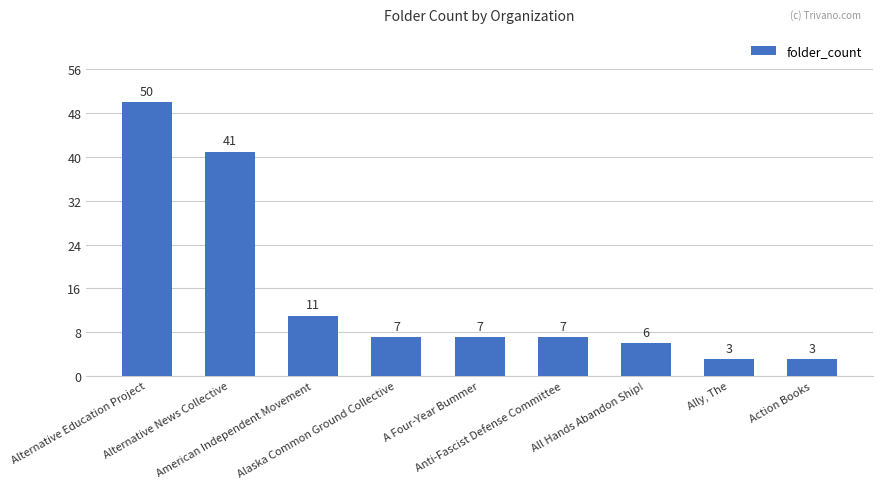

What is the difference between the maximum and second lowest values?

47